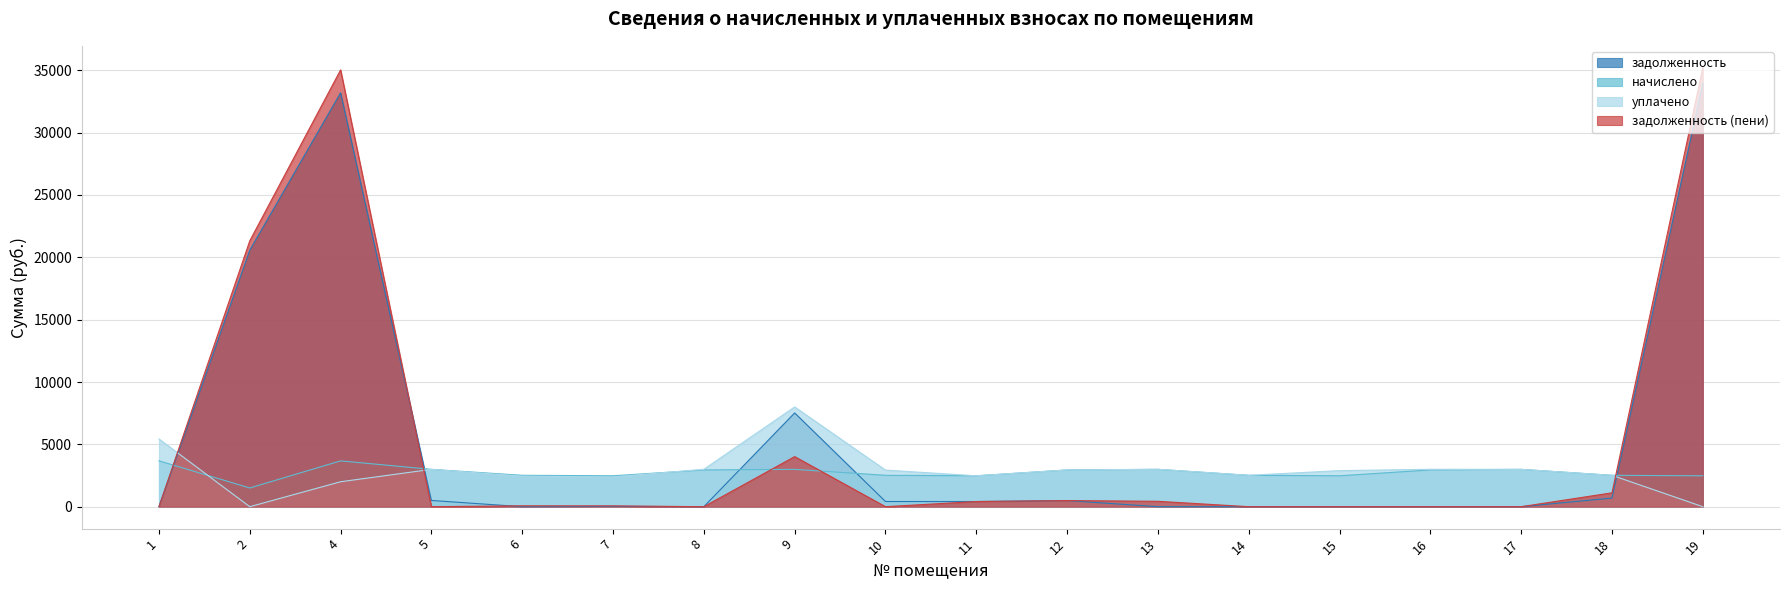

Between which two adjacent categories do задолженность and уплачено first intersect?

1 and 2